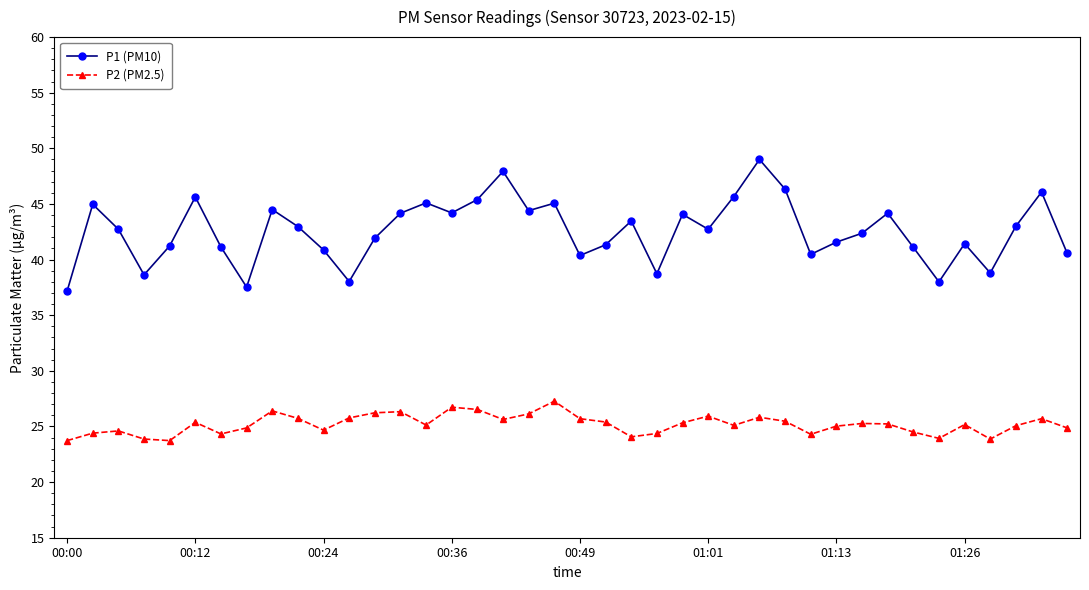

True or false: P2 (PM2.5) and P1 (PM10) cross at least once.

False